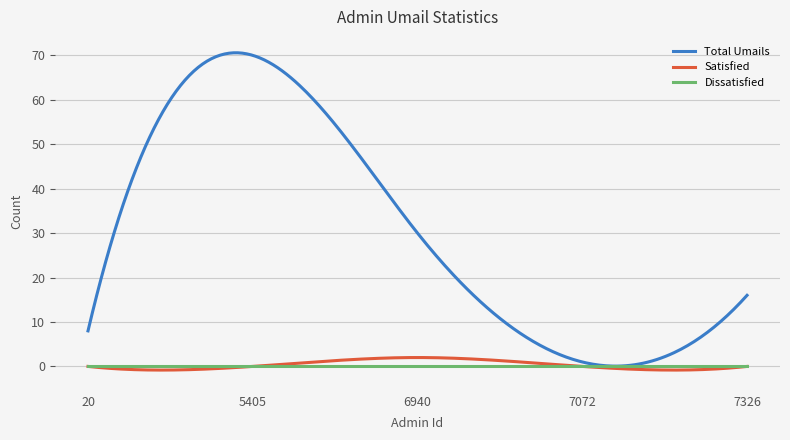

Does the chart display data point markers on the line(s)?

No